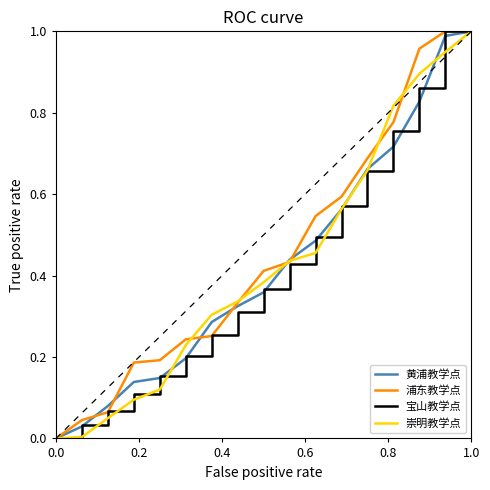

What are all the series names shown in the legend?

黄浦教学点, 浦东教学点, 宝山教学点, 崇明教学点